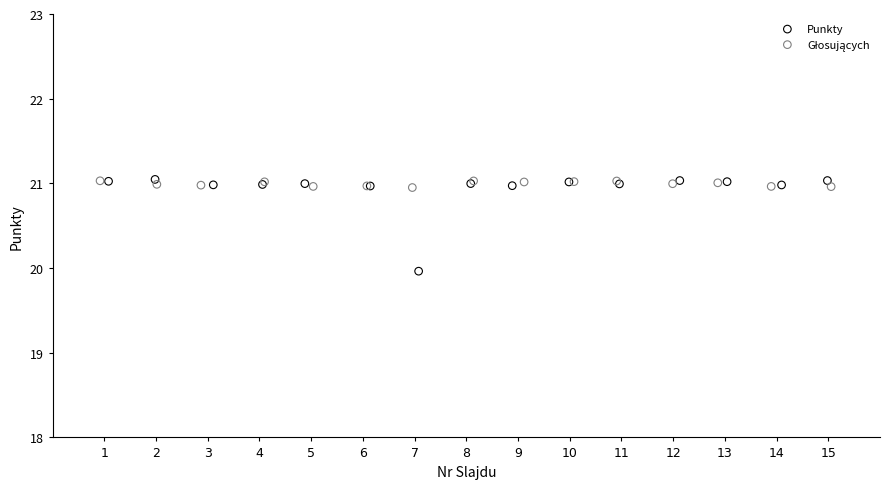

Which series contains the lowest Y value?

Punkty